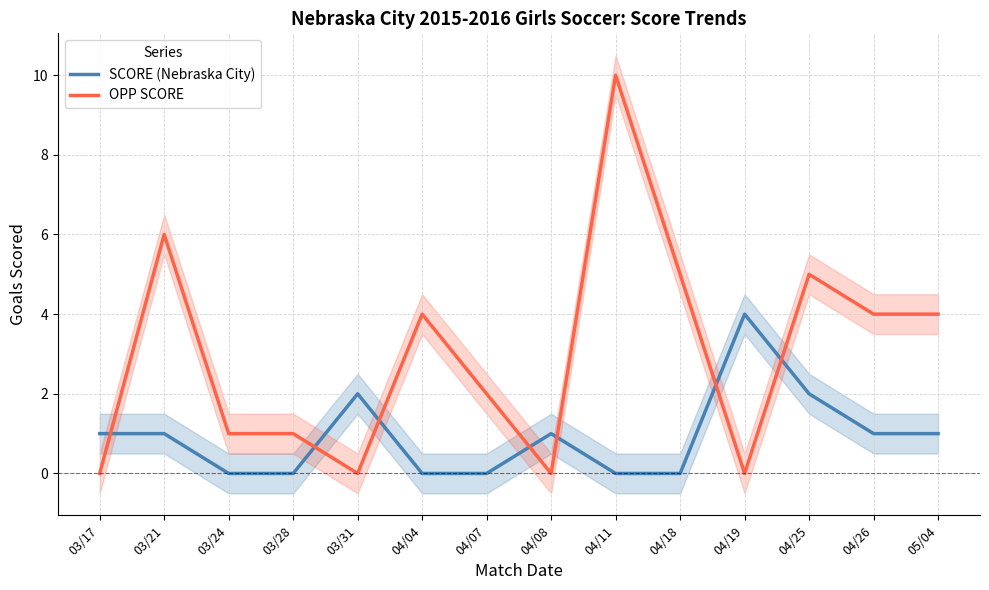

The value of OPP SCORE at 03/21 is 6. True or false?

True